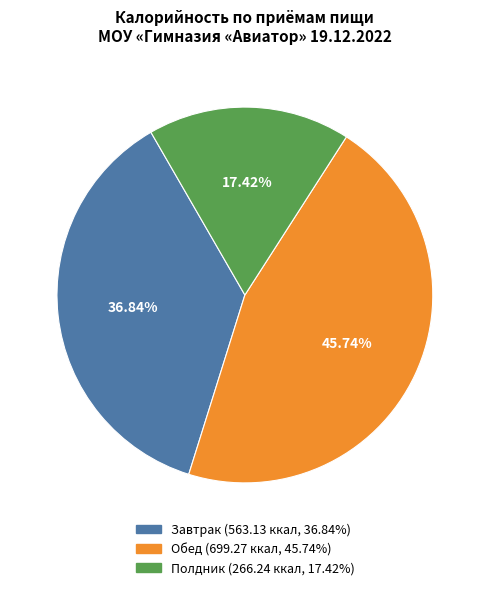

How many segments does this pie chart have?

3